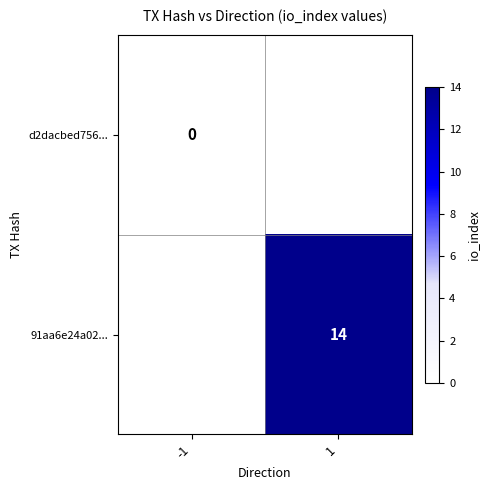

Is it true that 91aa6e24a02... equals 14 at 1?

True